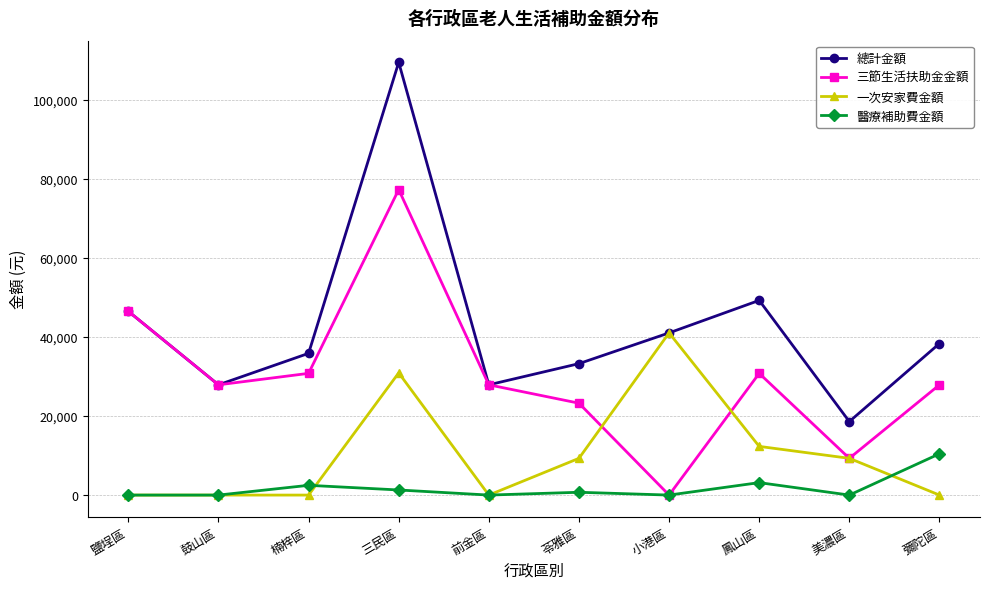

Which series has the largest total across all categories?

總計金額